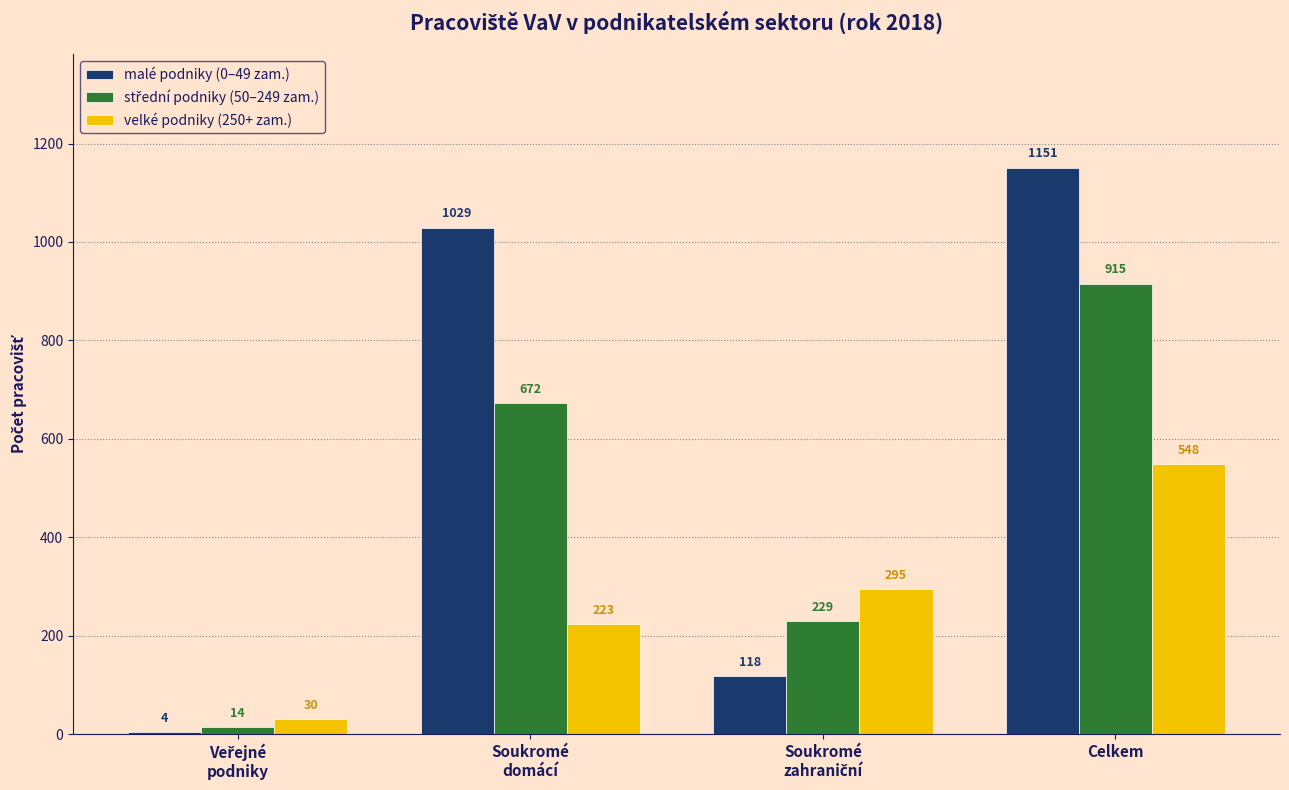

What is the greatest value displayed?

1151